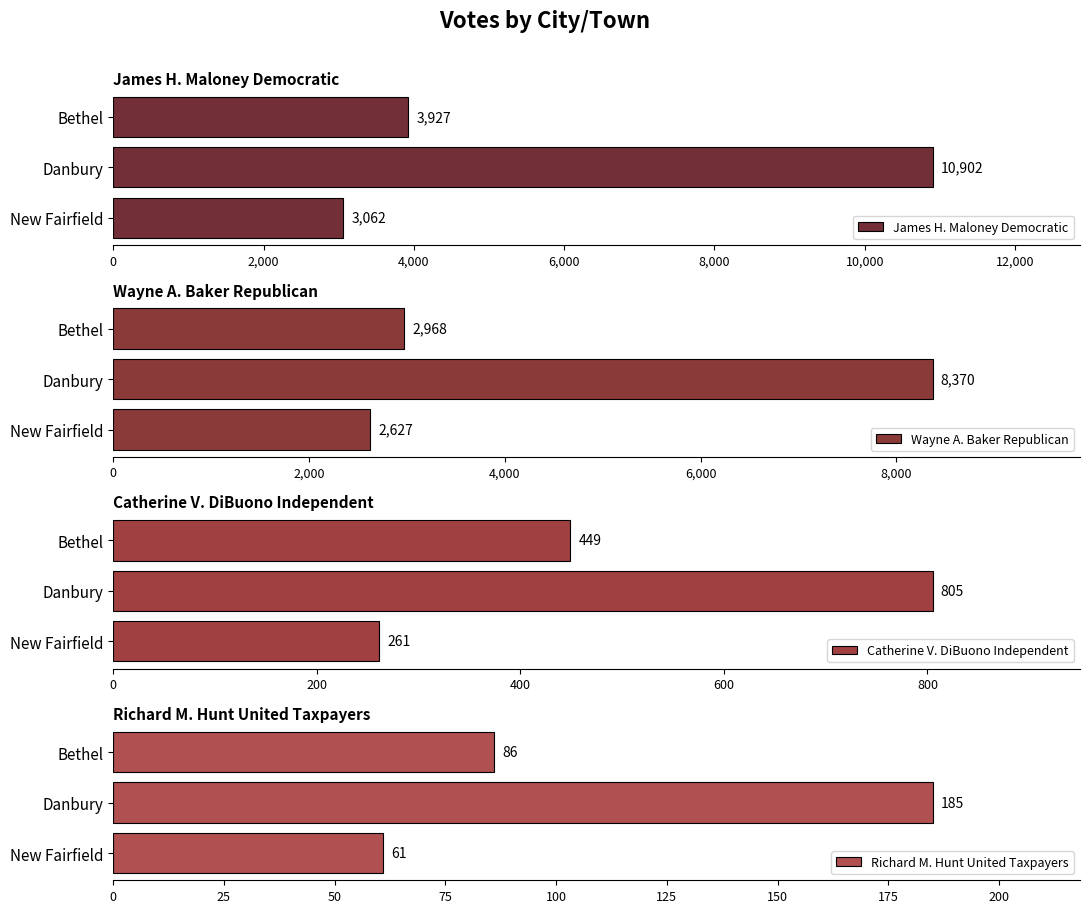

What is the value of the James H. Maloney Democratic bar at the 1st from the left?

3927